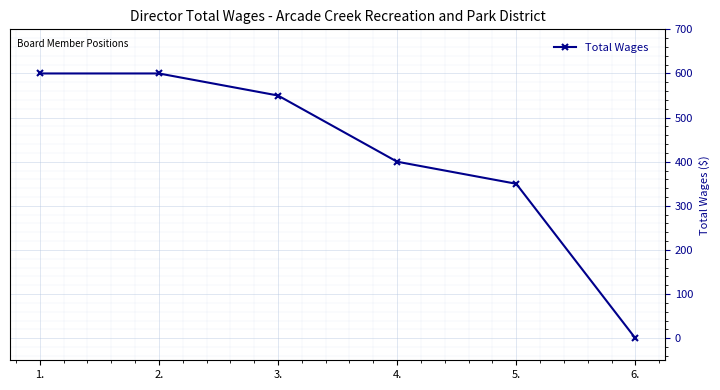

How many lines are shown in the chart?

1